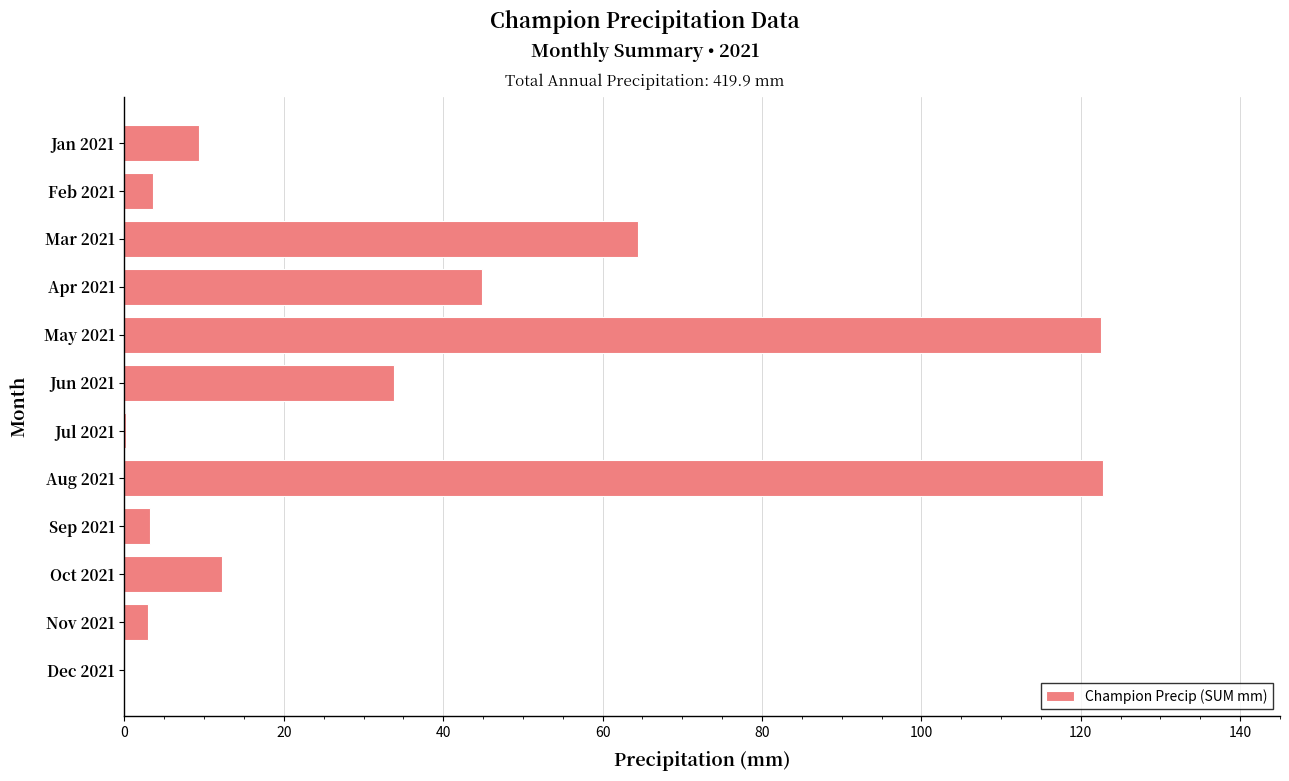

What is the greatest value displayed?

122.8